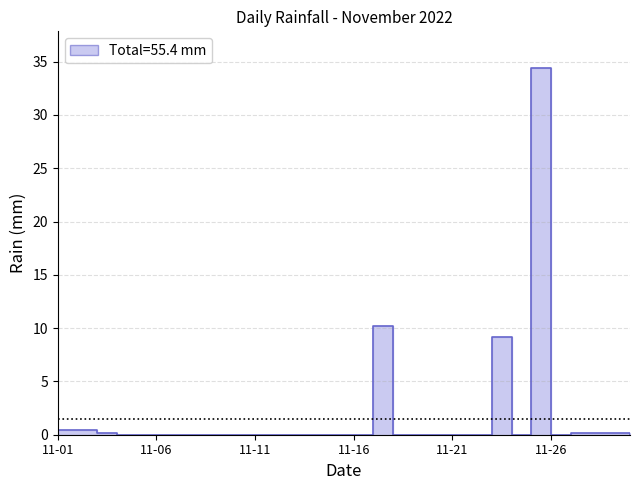

List the labels in order of value, largest first.

2022-11-25, 2022-11-17, 2022-11-23, 2022-11-01, 2022-11-02, 2022-11-03, 2022-11-27, 2022-11-28, 2022-11-29, 2022-11-04, 2022-11-05, 2022-11-06, 2022-11-07, 2022-11-08, 2022-11-09, 2022-11-10, 2022-11-11, 2022-11-12, 2022-11-13, 2022-11-14, 2022-11-15, 2022-11-16, 2022-11-18, 2022-11-19, 2022-11-20, 2022-11-21, 2022-11-22, 2022-11-24, 2022-11-26, 2022-11-30